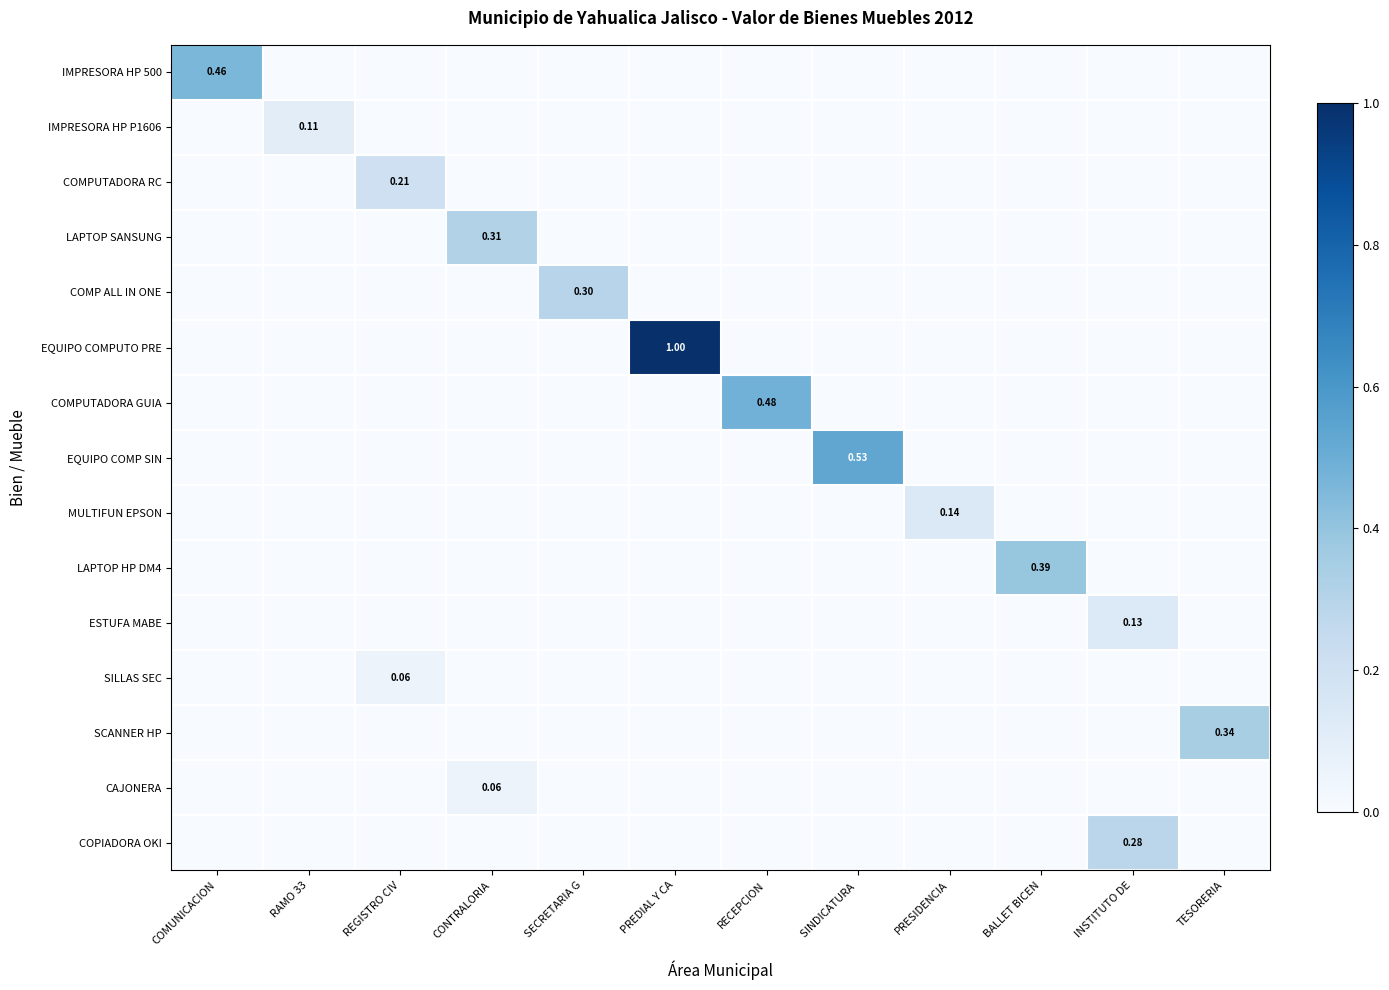

How many series are shown in this chart?

15